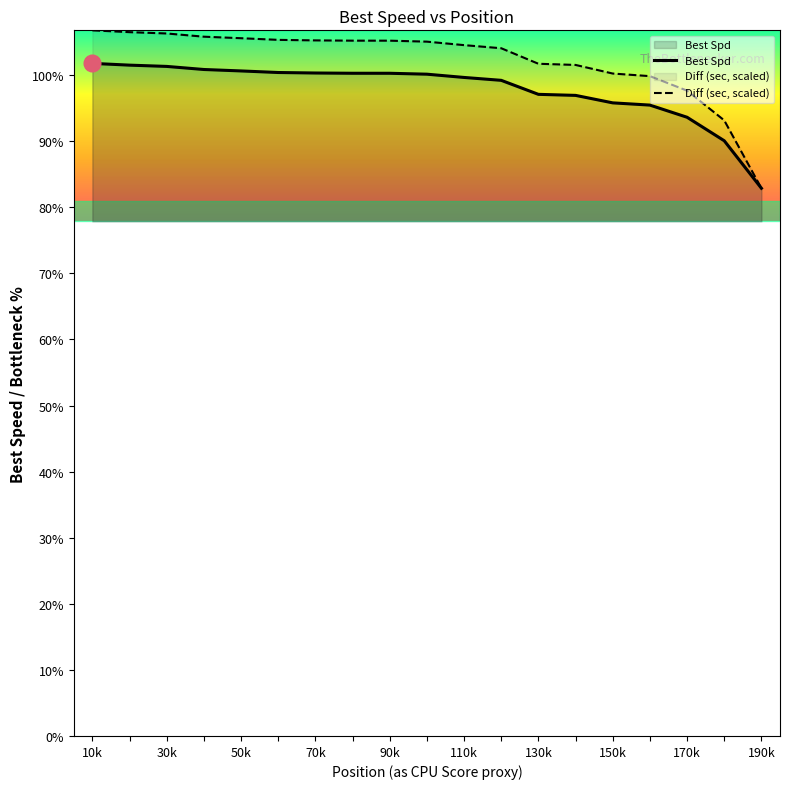

True or false: Diff (sec) and Best Spd cross at least once.

False